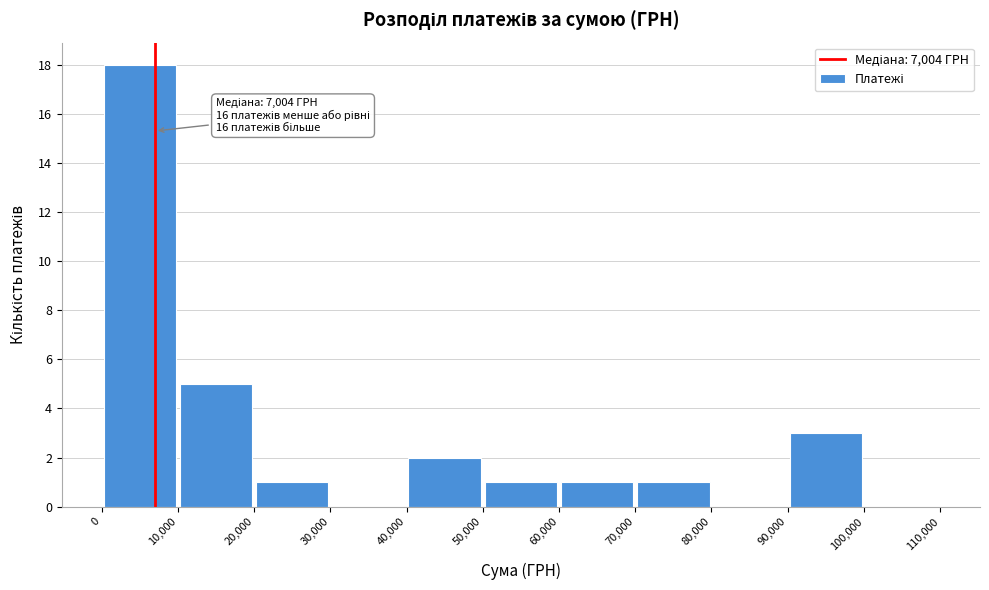

Which range on the x-axis has the tallest bar?

0 to 10,000